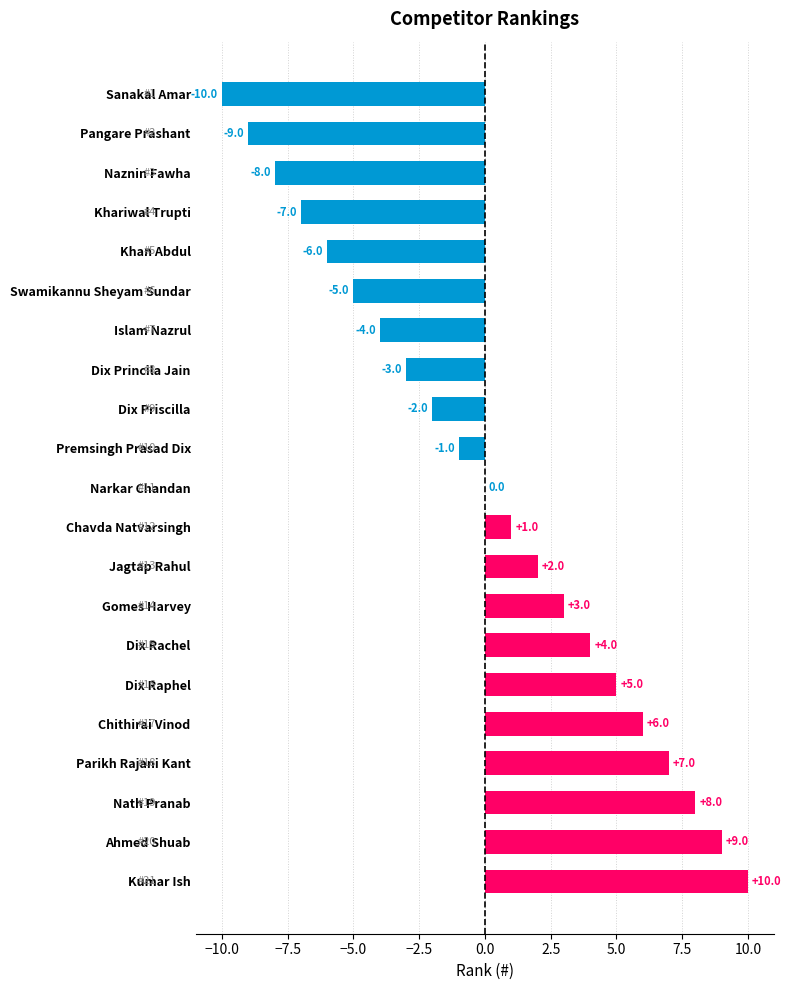

Is it true that the value at Gomes Harvey is 5?

False